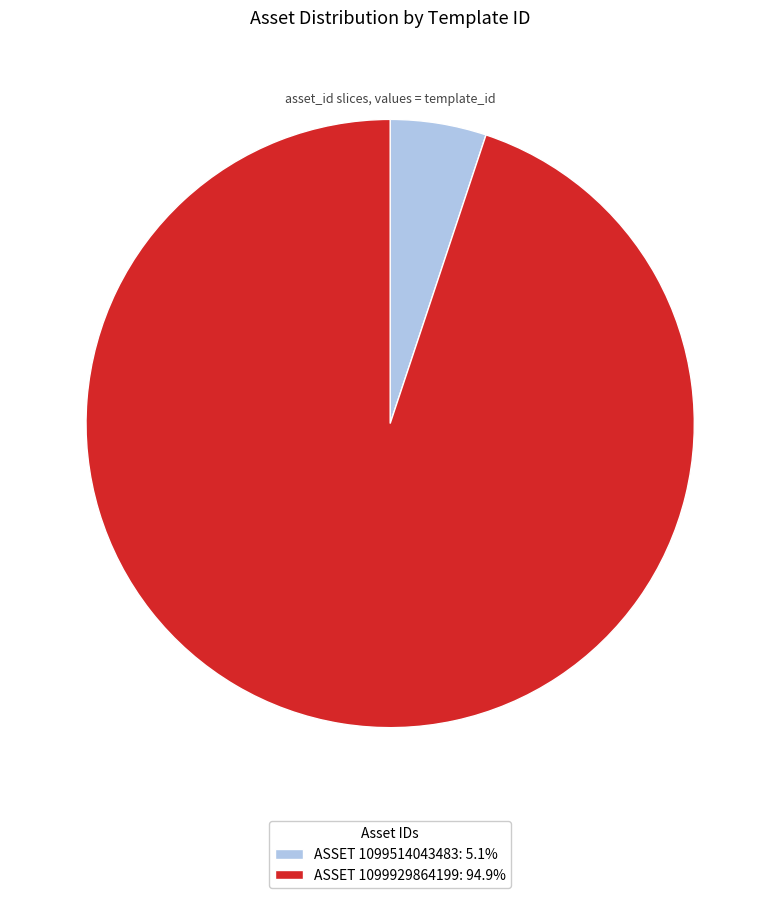

Is the sum of ASSET 1099929864199: 94.9% and ASSET 1099514043483: 5.1% greater than half?

Yes